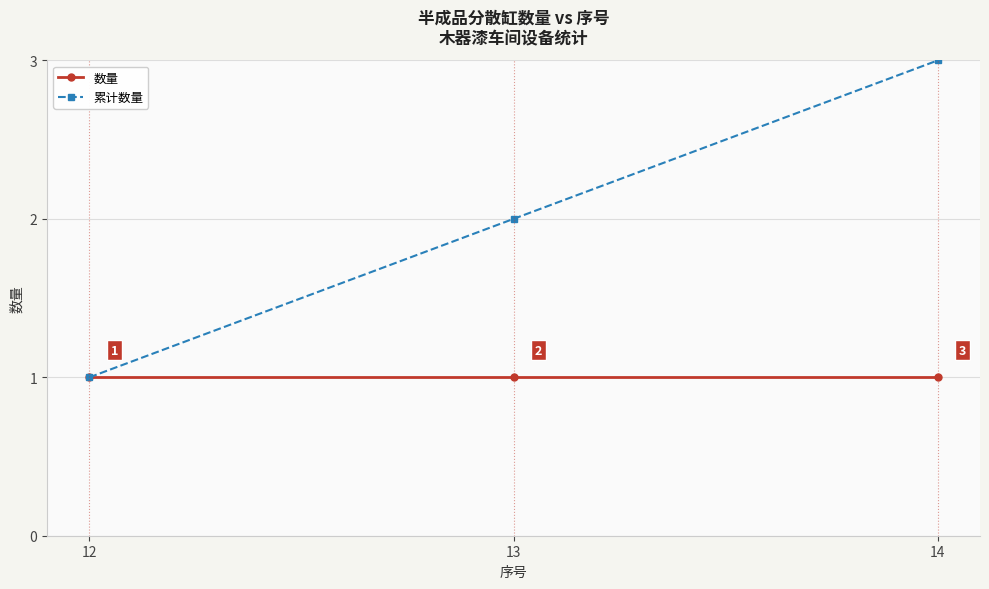

Reading left to right, what are all the values shown in this chart?

数量: 1	1	1
累计数量: 1	2	3